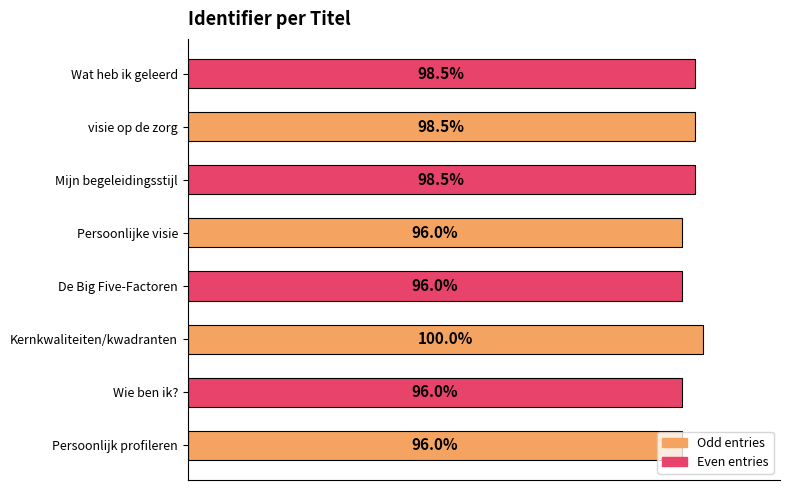

Which has a higher value, Mijn begeleidingsstijl or Wie ben ik??

Mijn begeleidingsstijl